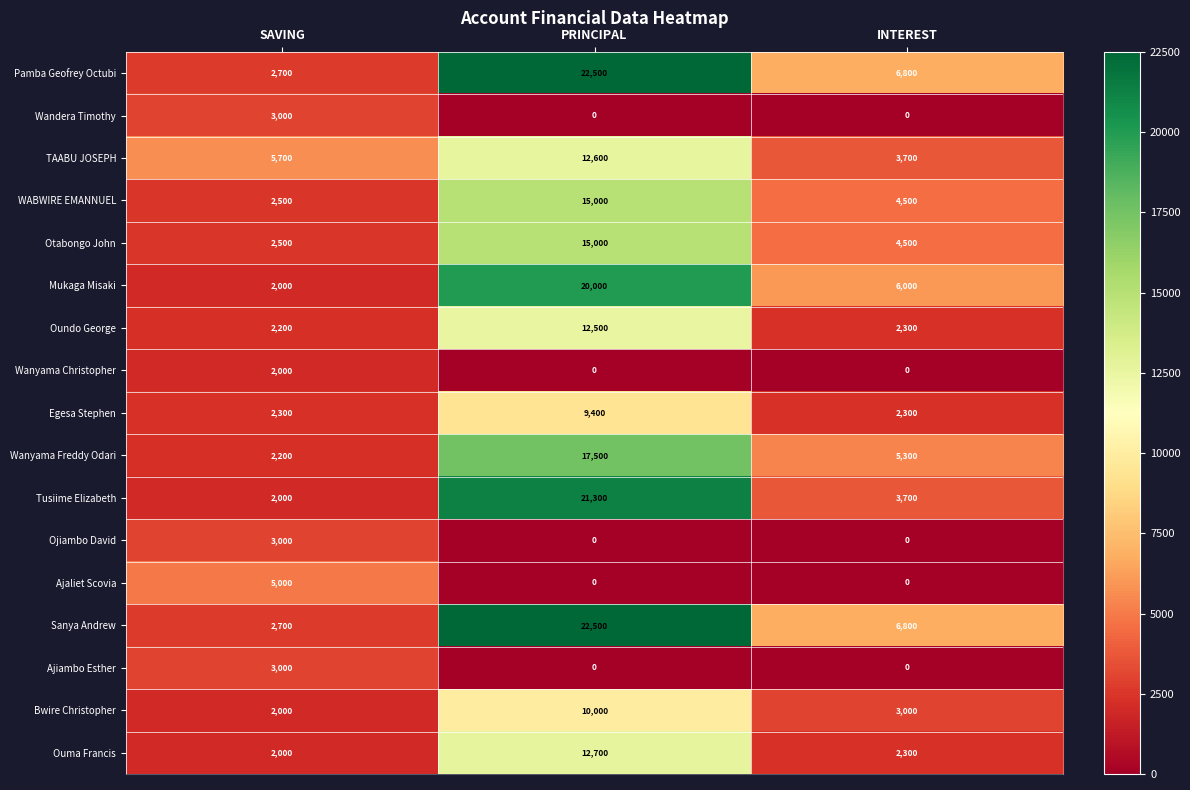

How many values in the Oundo George series are below 2300?

1